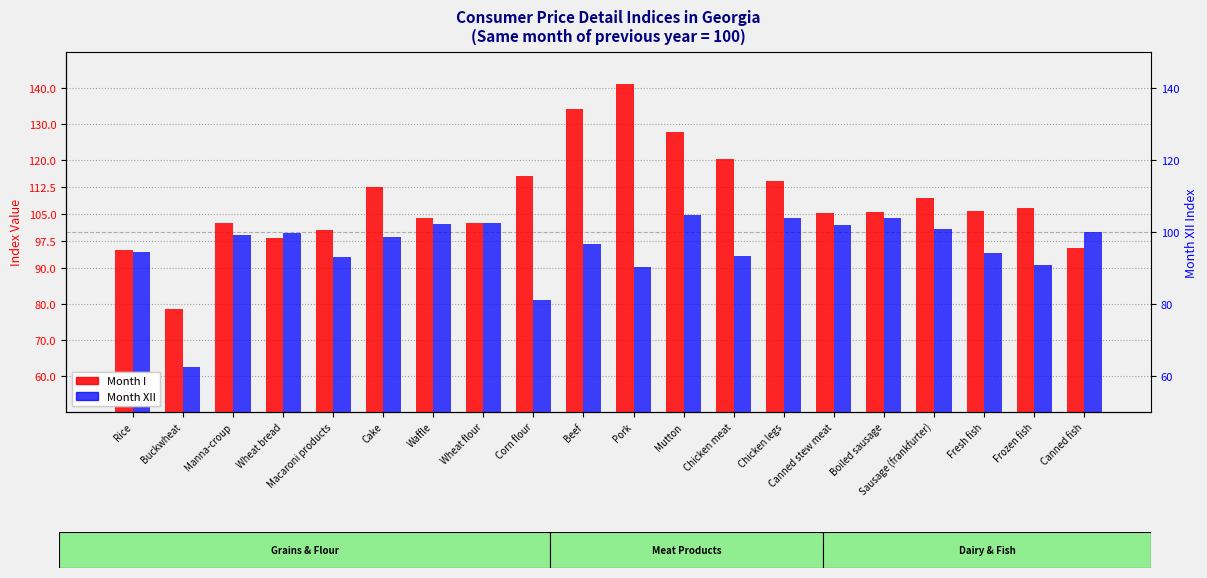

Rank the series by their average value, from lowest to highest.

Month XII, Month I